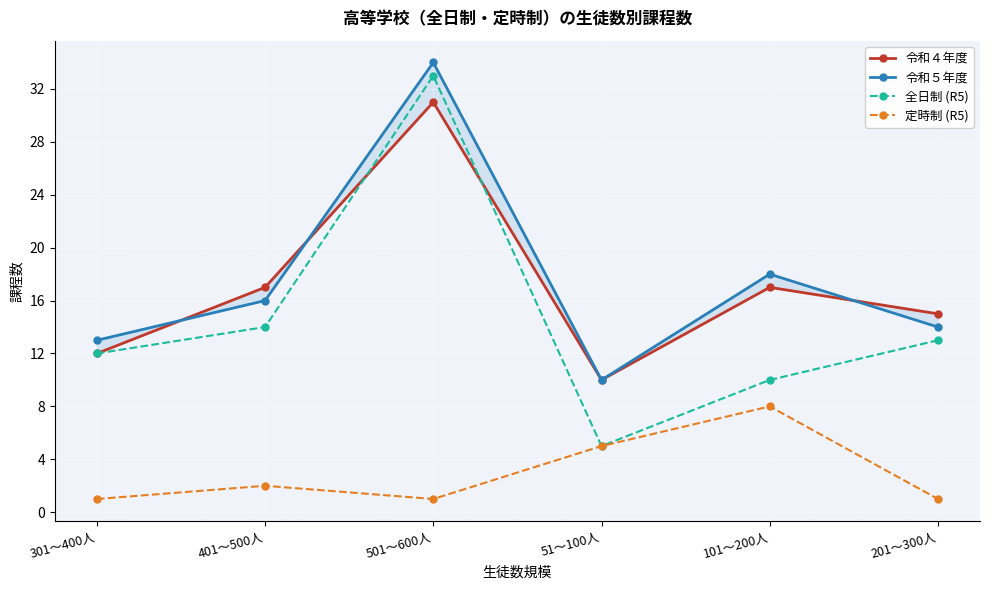

Between 301～400人 and 51～100人, which is larger?

301～400人